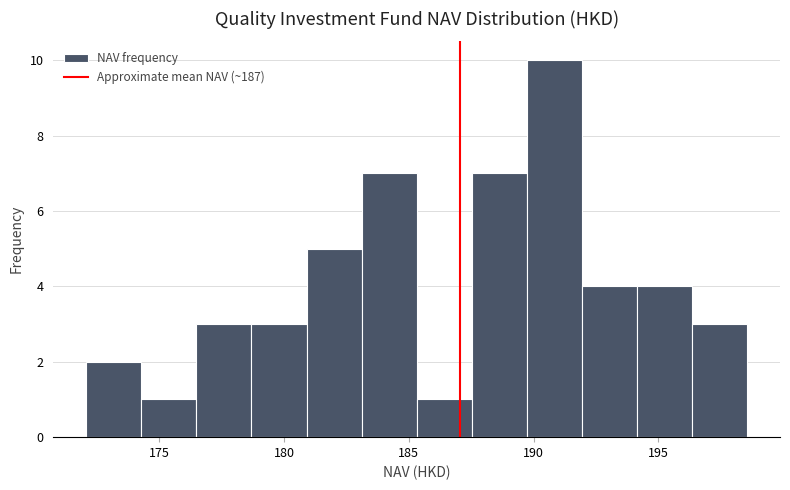

Reading left to right, transcribe this chart: for each bar, give the range it covers on the x-axis and its height. Neither the bar edges nor the heights are printed on the chart, so give them approximately, as read against the axes.

172.0 to 174.5: 2
174.5 to 176.5: 1
176.5 to 178.5: 3
178.5 to 181.0: 3
181.0 to 183.0: 5
183.0 to 185.5: 7
185.5 to 187.5: 1
187.5 to 189.5: 7
189.5 to 192.0: 10
192.0 to 194.0: 4
194.0 to 196.5: 4
196.5 to 198.5: 3